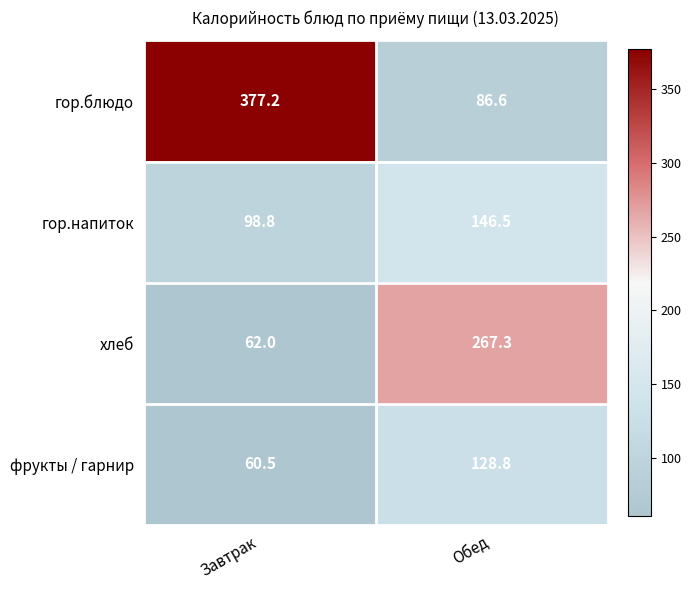

The value of фрукты / гарнир at Обед is 128.8. True or false?

True